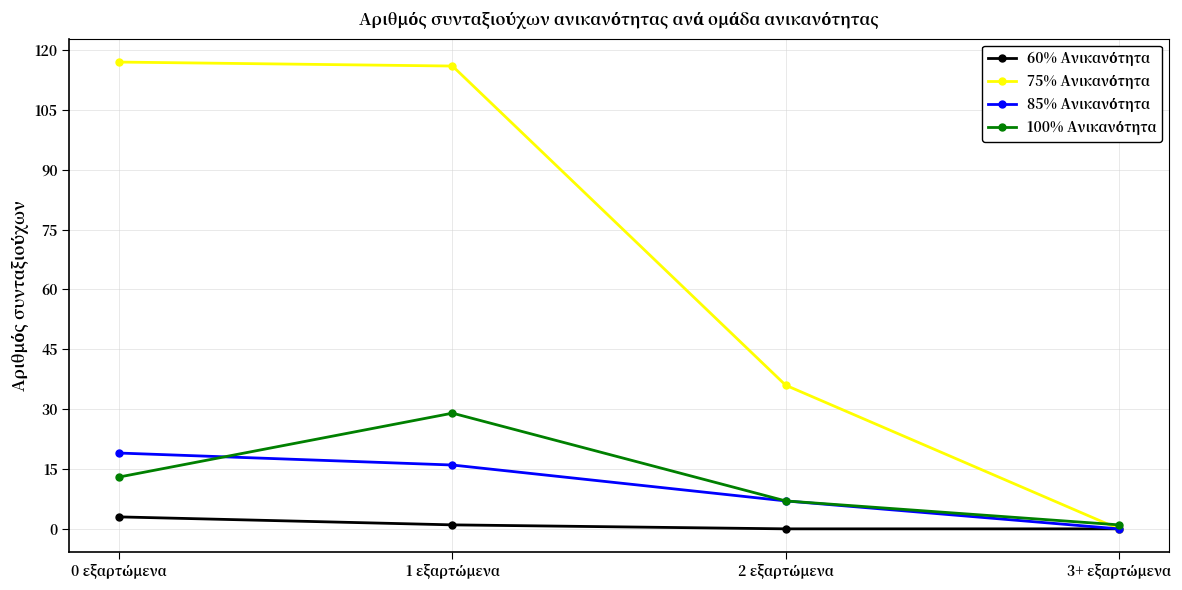

How many lines are shown in the chart?

4